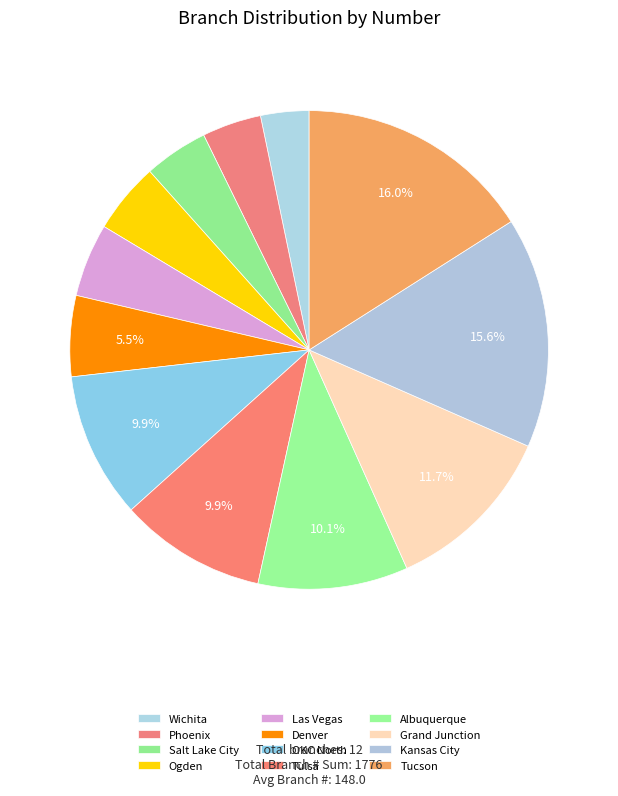

How many slices are in this pie chart?

12